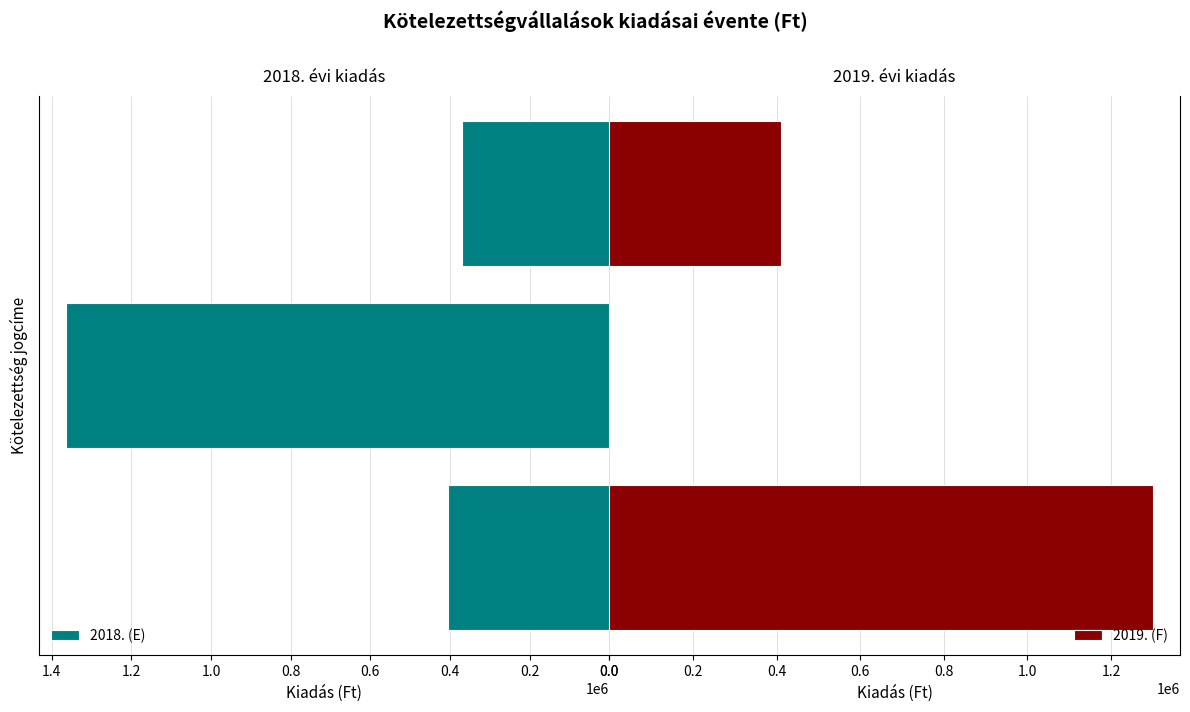

Which series has the largest total across all categories?

2018. (E)